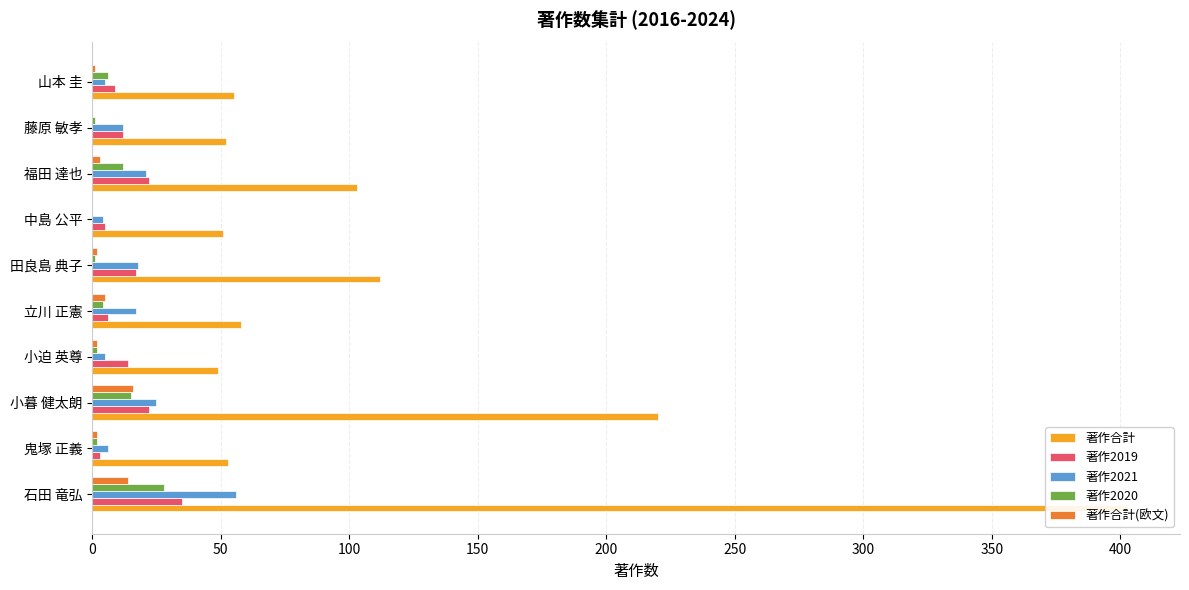

Does the chart contain any negative values?

No